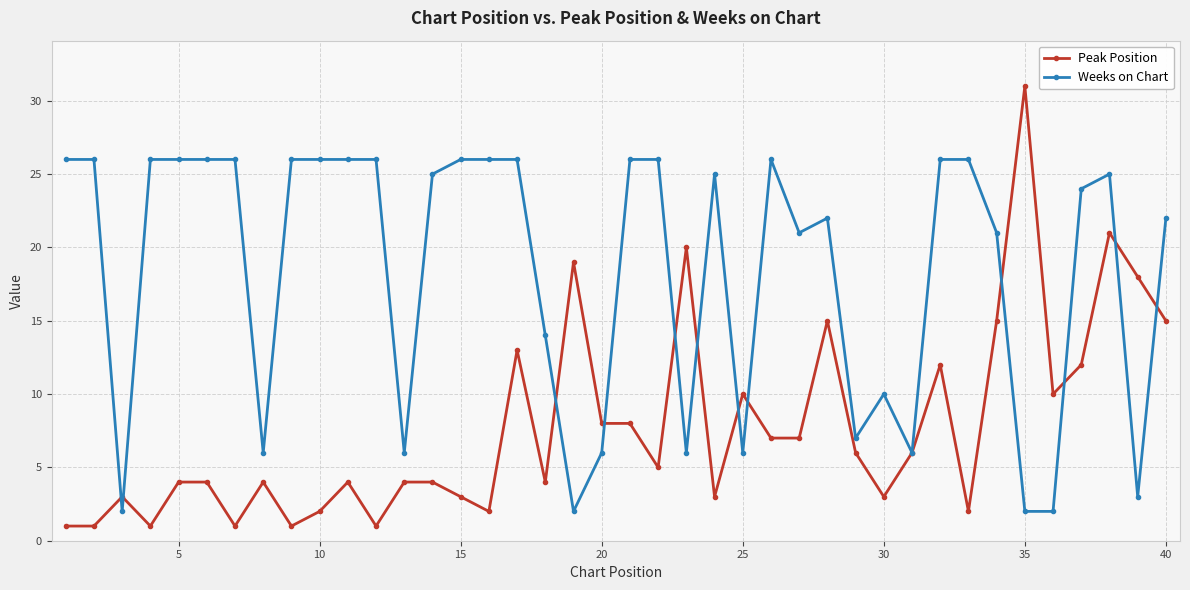

List the series in order of their peak value, highest first.

Peak Position, Weeks on Chart